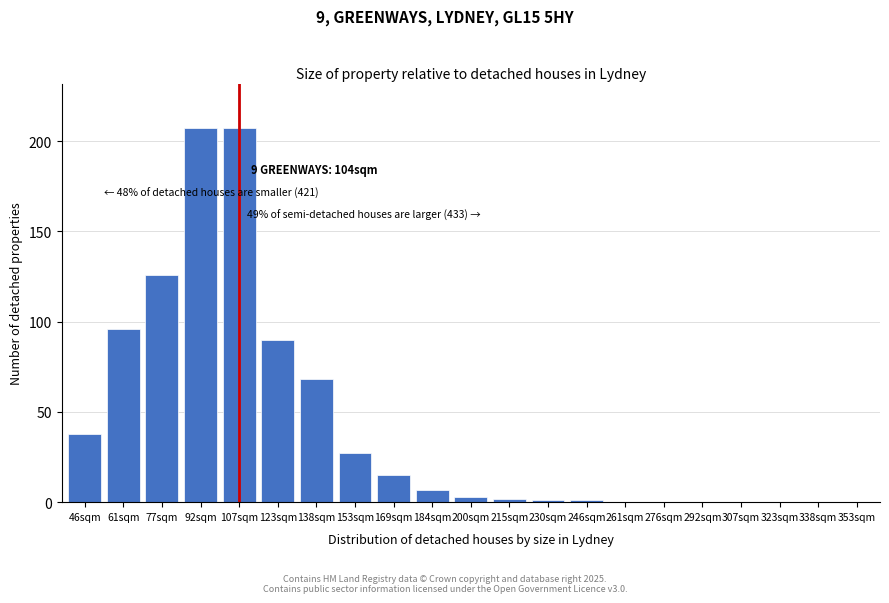

Reading left to right, list all the values displayed in this chart.

46sqm=38	61sqm=96	77sqm=126	92sqm=207	107sqm=207	123sqm=90	138sqm=68	153sqm=27	169sqm=15	184sqm=7	200sqm=3	215sqm=2	230sqm=1	246sqm=1	261sqm=0	276sqm=0	292sqm=0	307sqm=0	323sqm=0	338sqm=0	353sqm=0